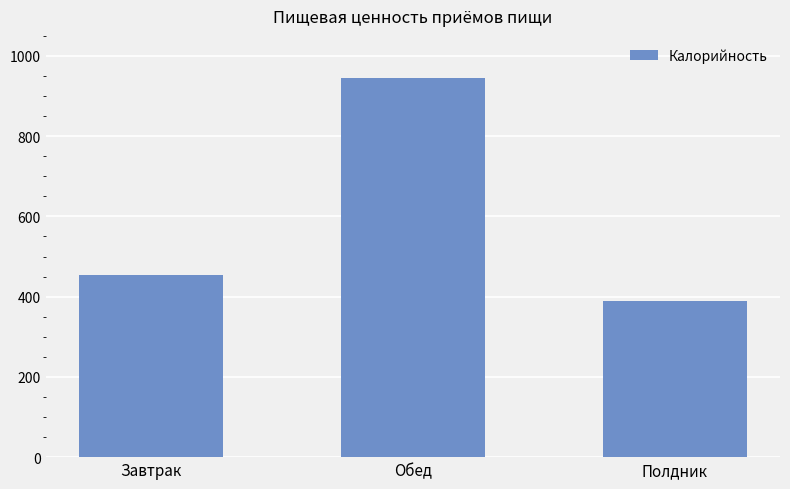

What is the change in value from Завтрак to Обед?

+489